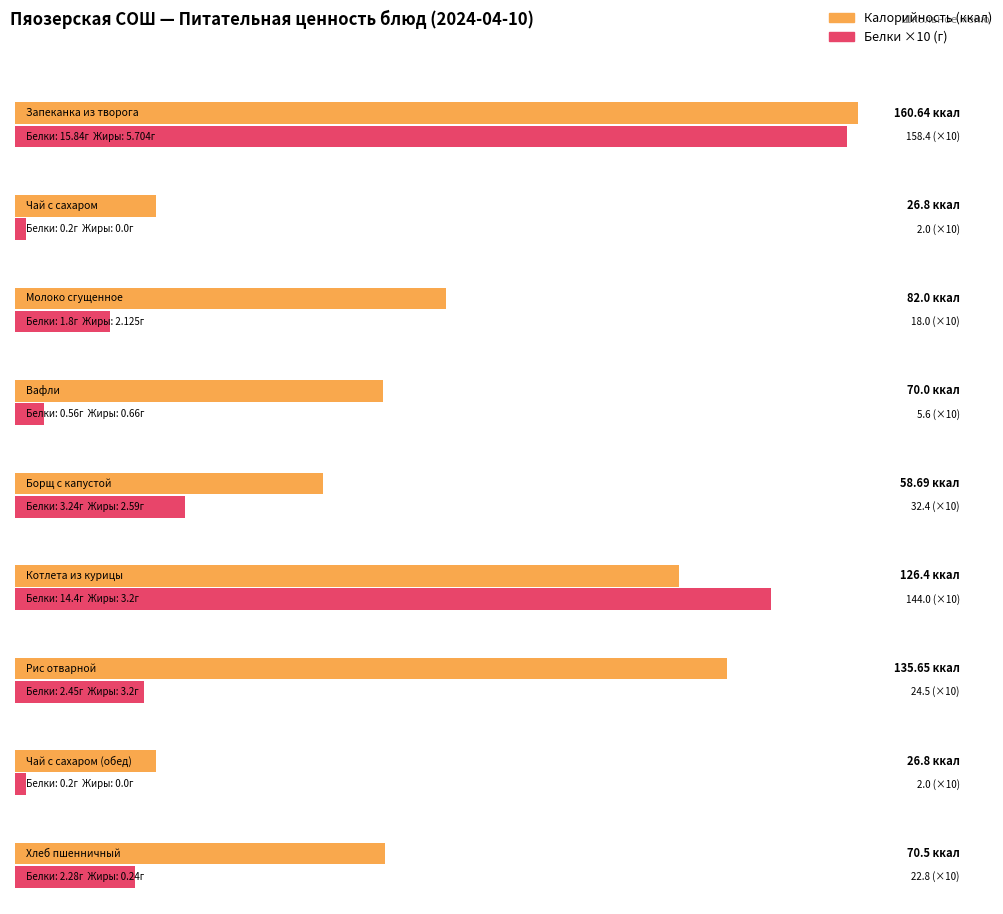

What is the average value of the Калорийность series?

84.2